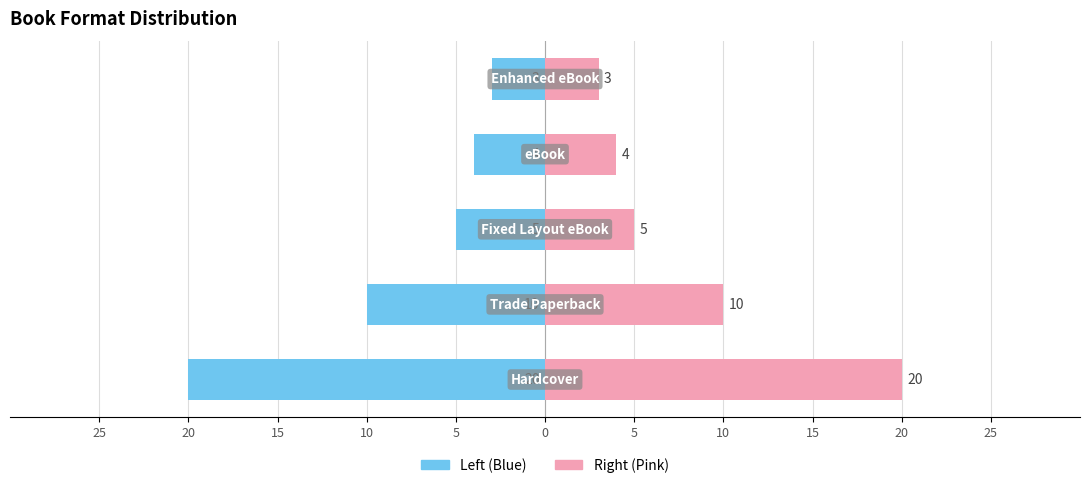

What is the value of the Count (Left) bar at the 1st from the left?

-20